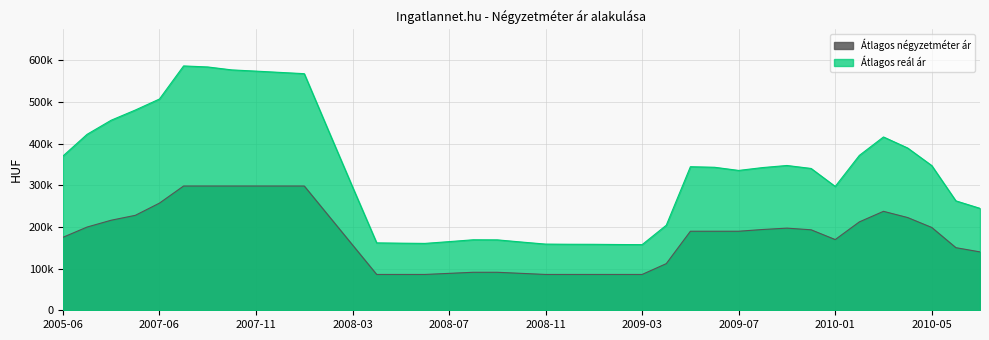

What value does the Átlagos reál ár series have at 2009-03?

157460